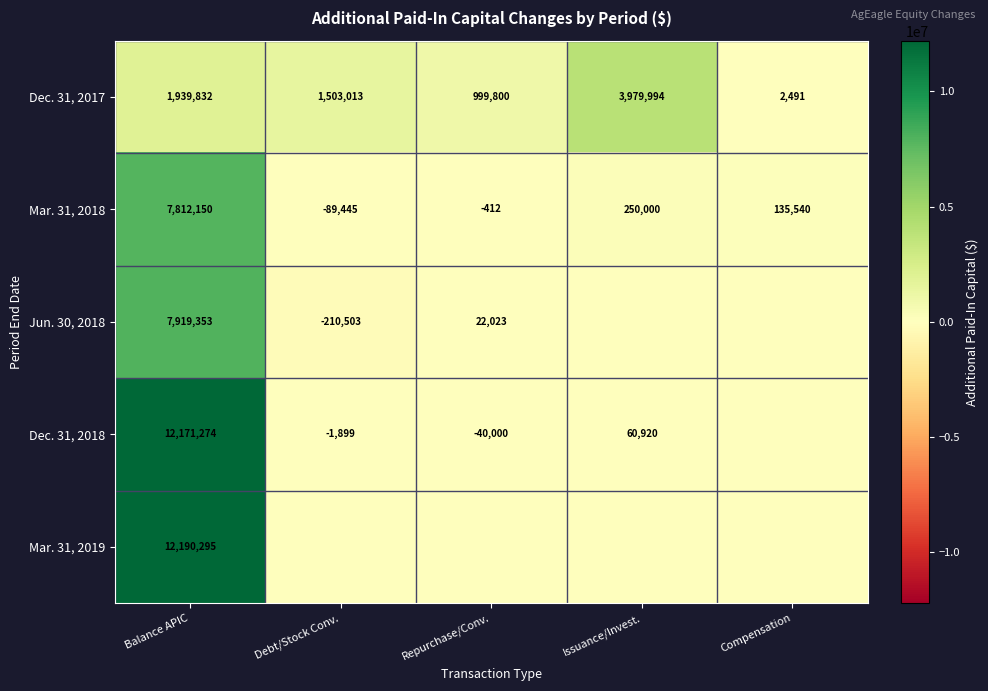

How many values in the Dec. 31, 2017 series are below 1503013?

2